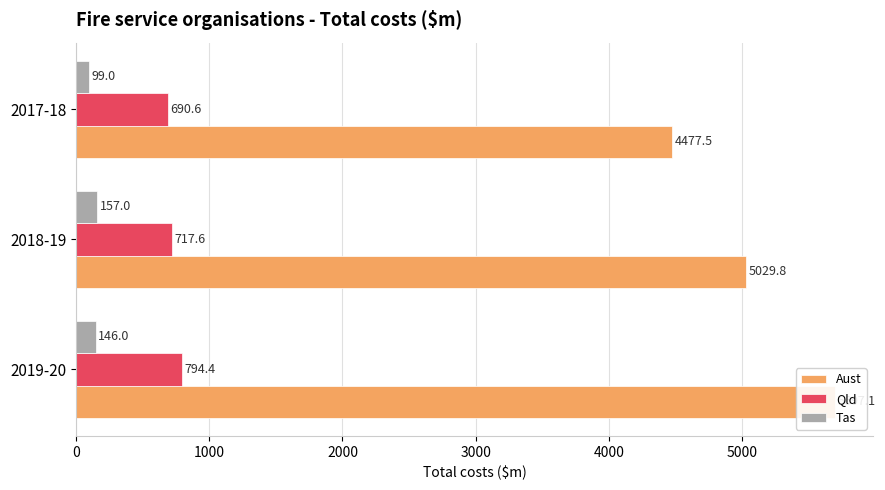

Are the bars grouped side by side (vs. stacked)?

Yes